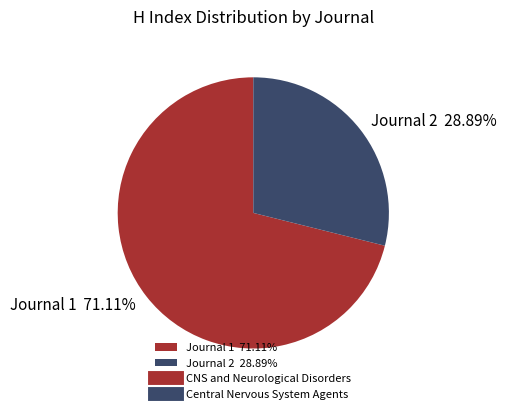

Approximately how many times larger is the value at Journal 1 71.11% compared to Journal 2 28.89%?

2.5